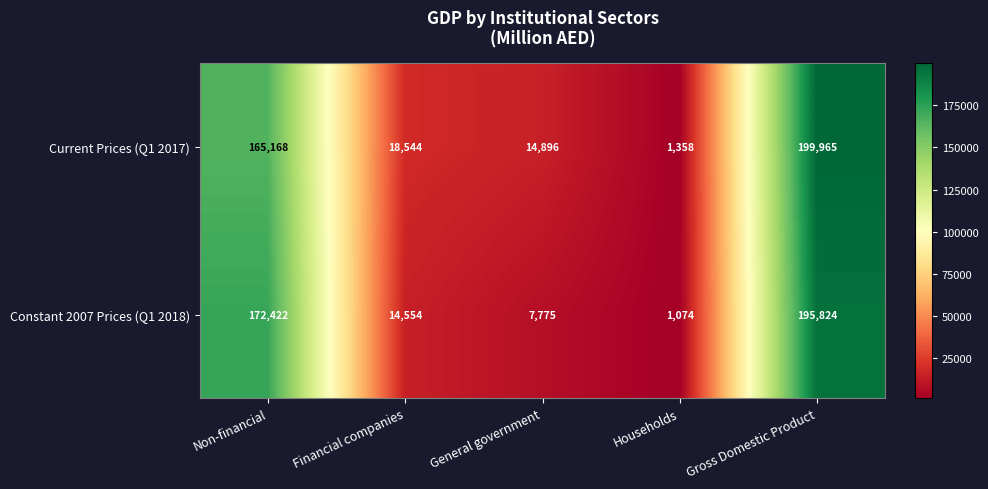

How many distinct data groups are displayed?

2